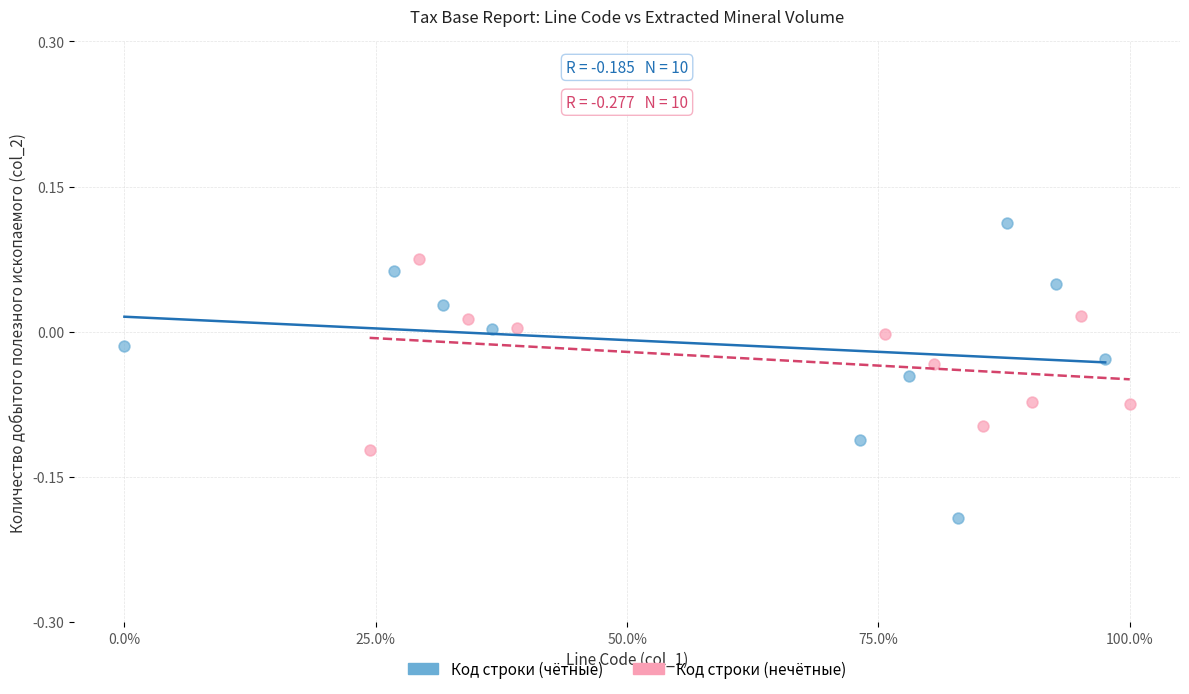

What are all the series names shown in the legend?

Код строки (чётные), Код строки (нечётные)